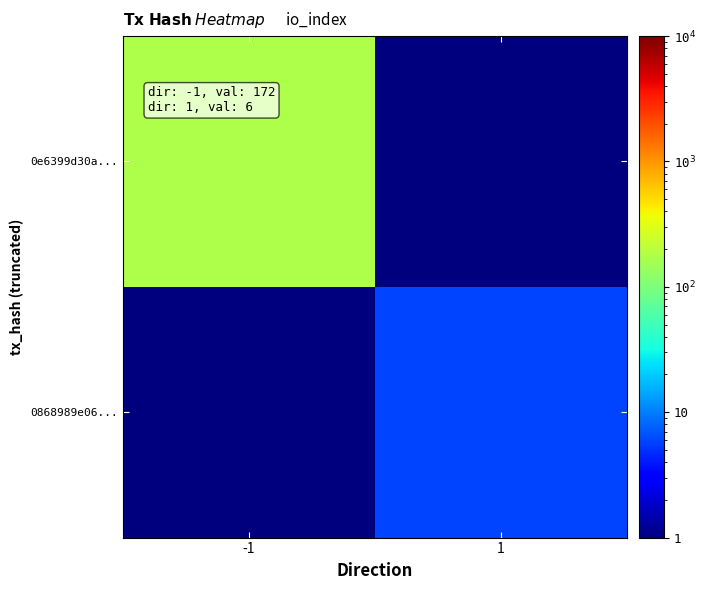

At how many categories does at least one series exceed 118?

1